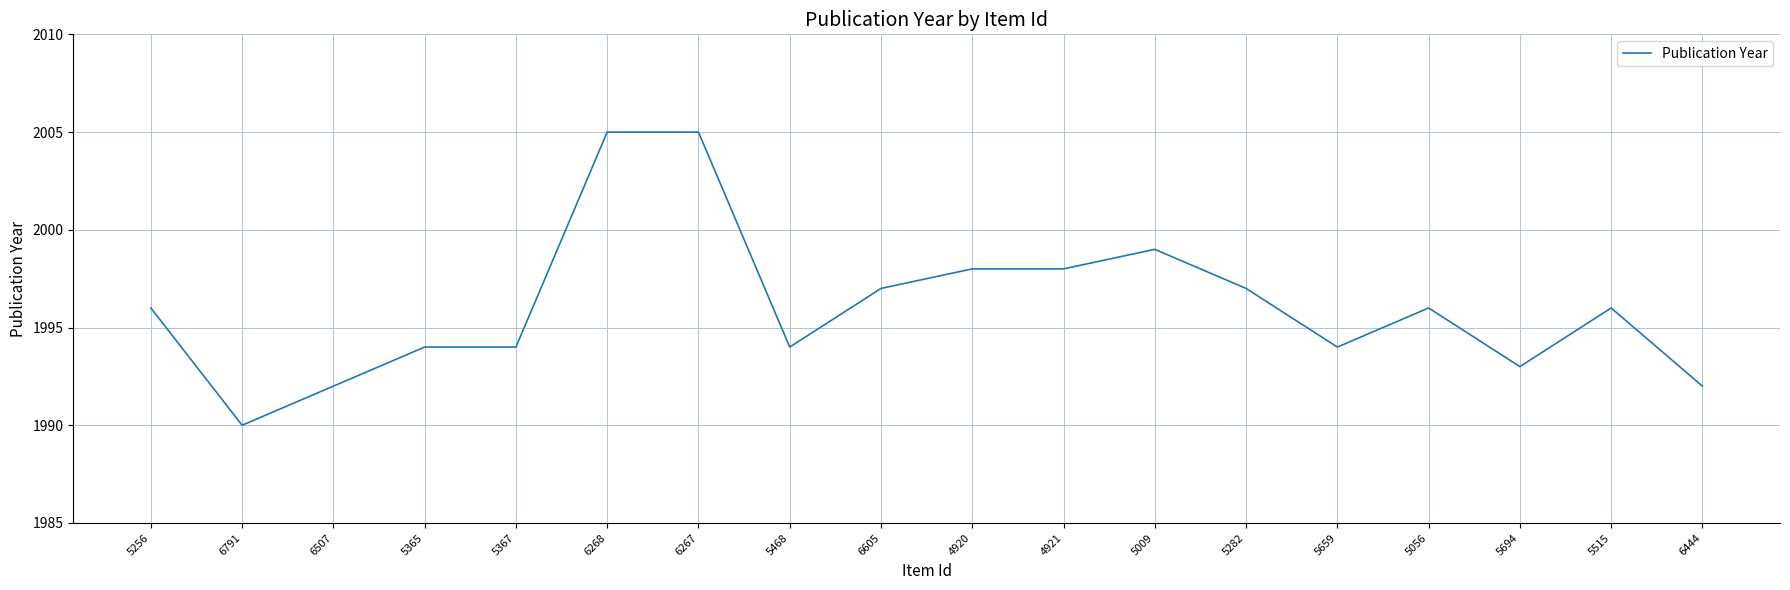

The value at 5468 is 438. True or false?

False